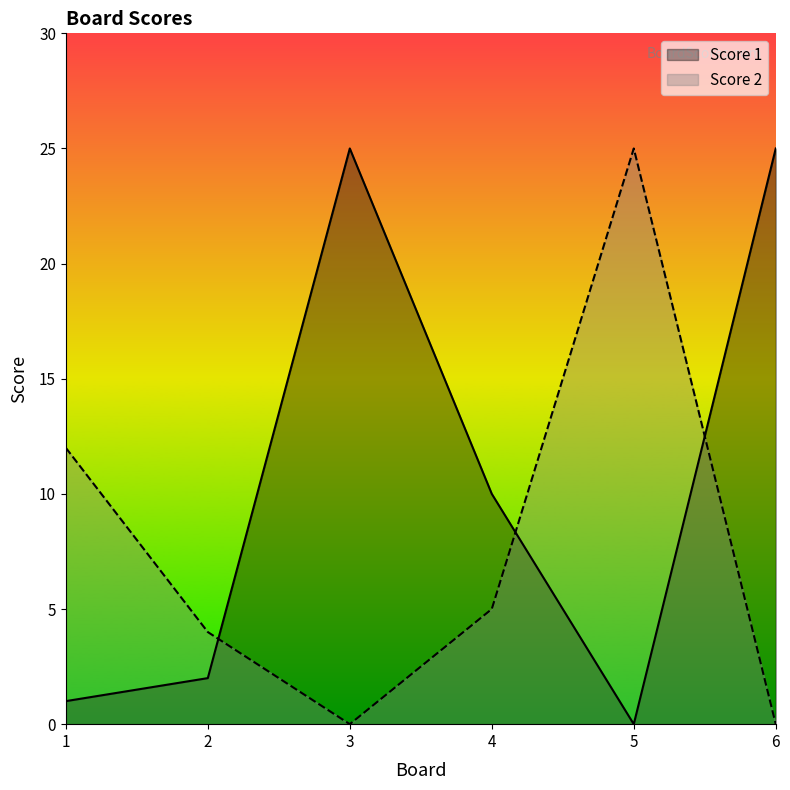

After their last crossing, which series has the higher values: Score 1 or Score 2?

Score 1